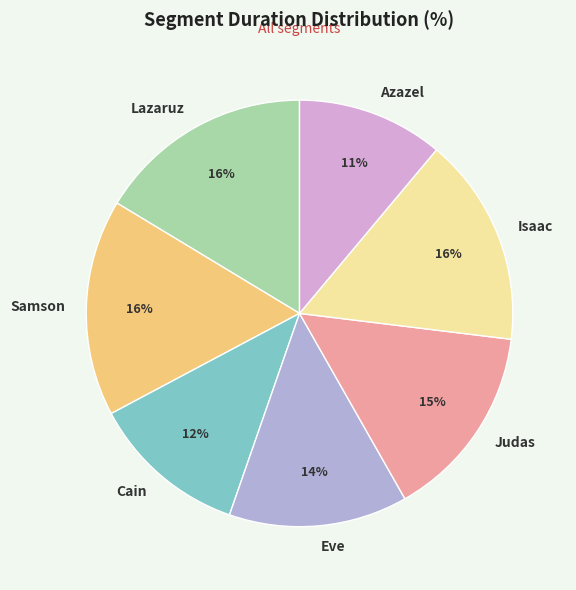

The Eve slice represents 14% of the pie. True or false?

True